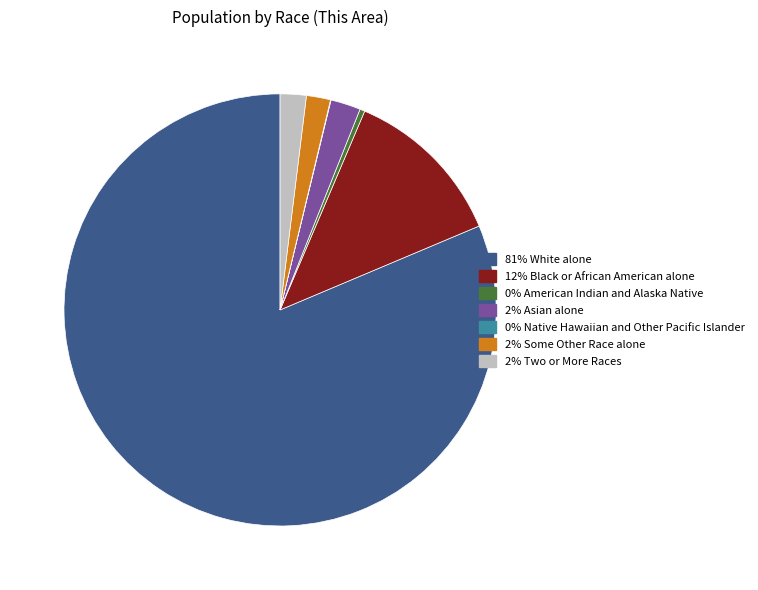

Does any single category account for the majority?

Yes